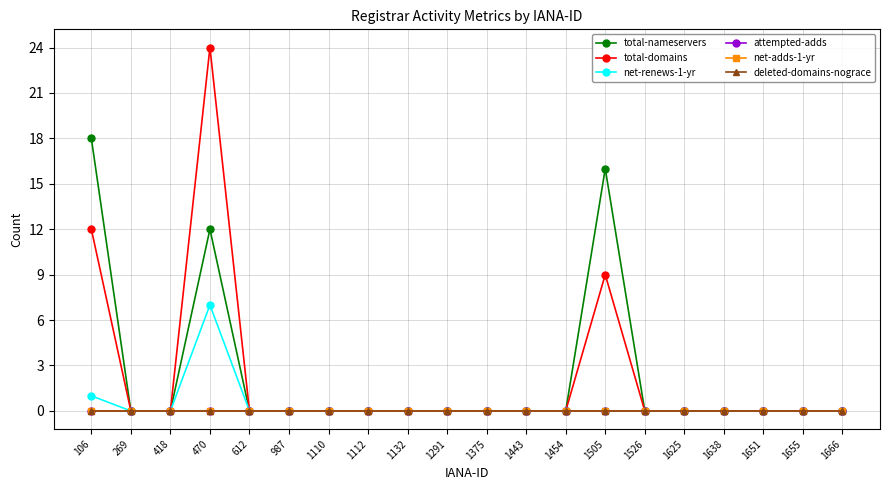

True or false: attempted-adds and total-nameservers cross at least once.

False